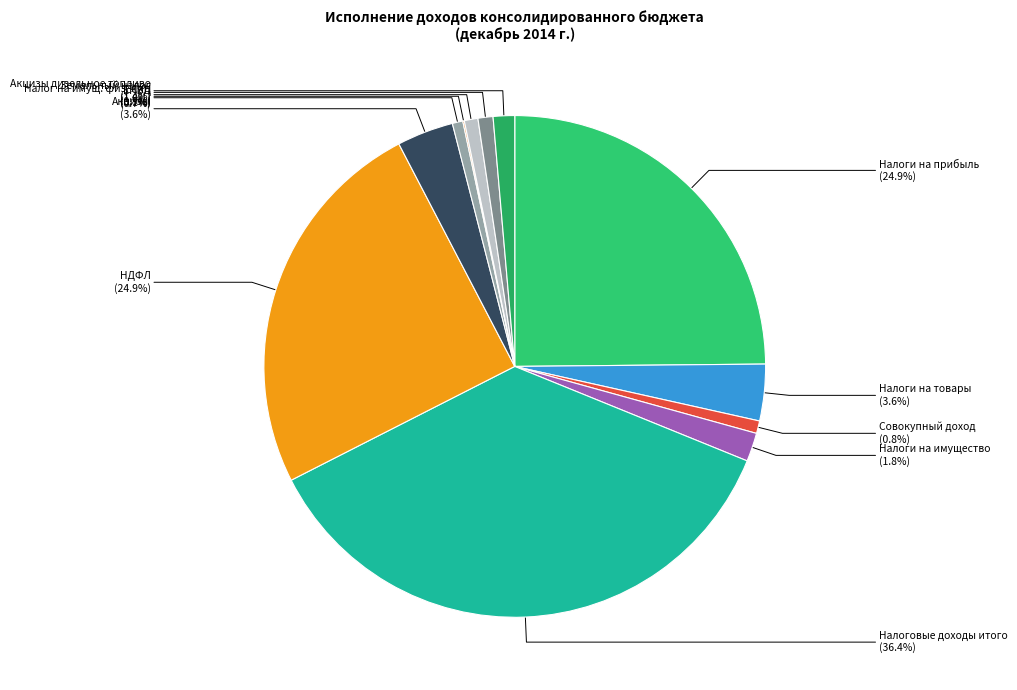

Is there a majority slice in this chart?

No